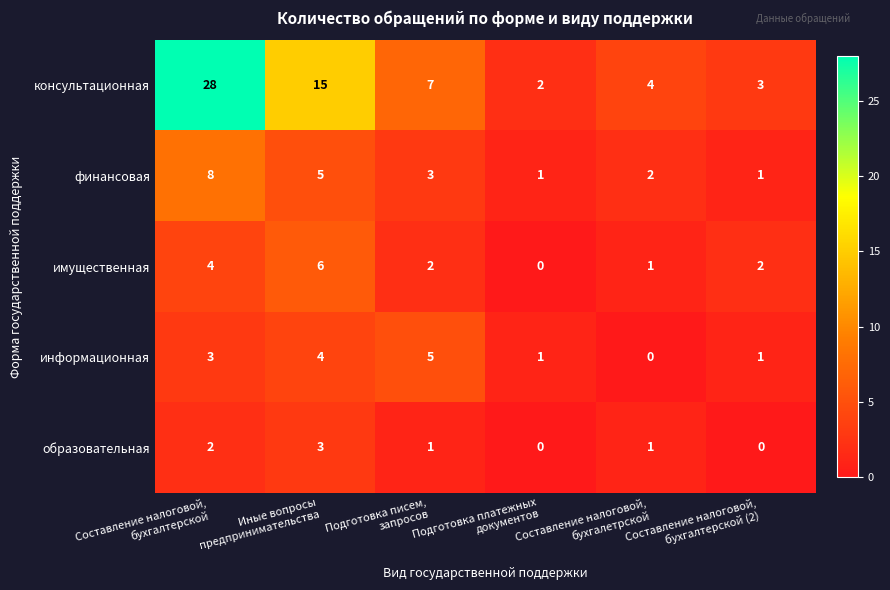

At which category is the sum across all series the highest?

Составление налоговой,
бухгалтерской